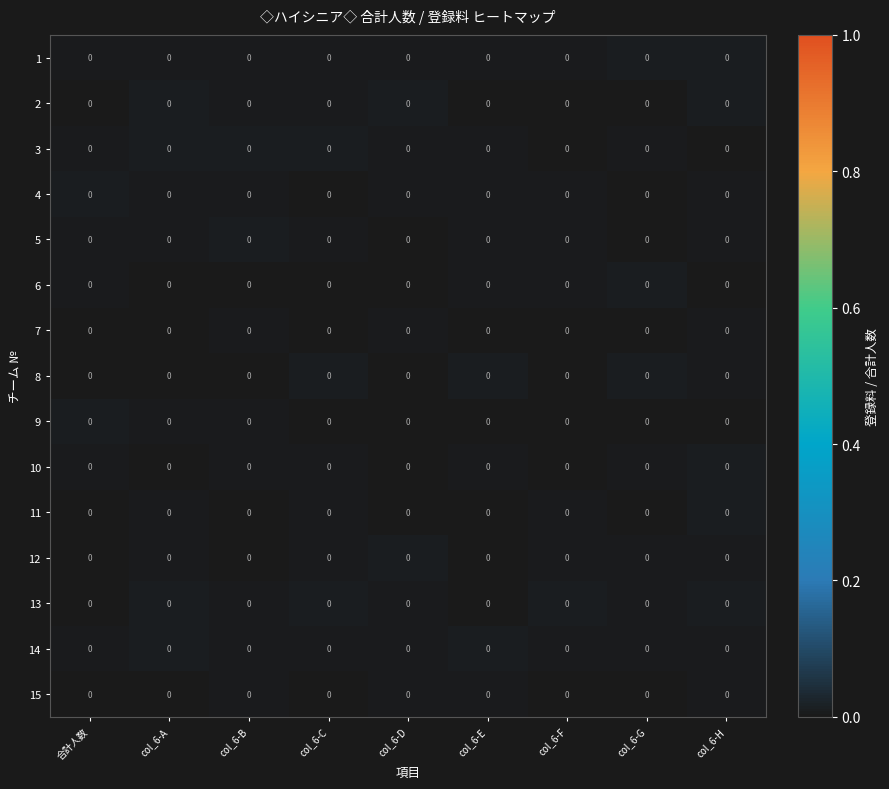

At which label is 15 closest to 0?

合計人数